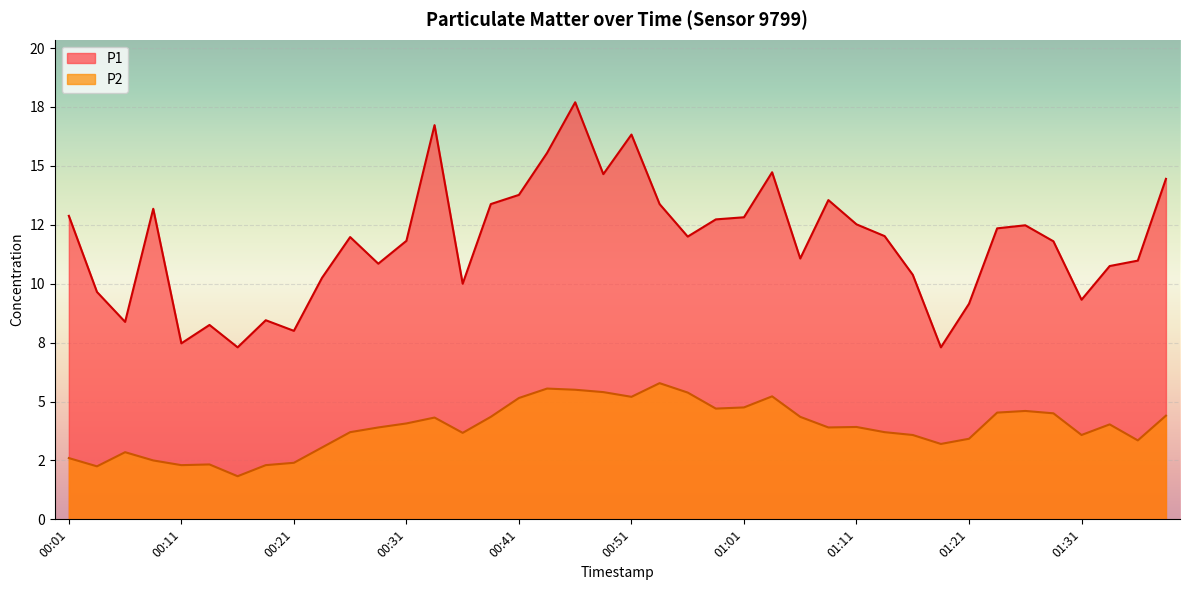

Reading left to right, list all the values displayed in this chart.

P1: 12.9	9.7	8.4	13.2	7.5	8.2	7.3	8.4	8.0	10.2	12.0	10.8	11.8	16.7	10.0	13.4	13.8	15.6	17.7	14.7	16.3	13.4	12.0	12.7	12.8	14.7	11.1	13.6	12.5	12.0	10.4	7.3	9.2	12.3	12.5	11.8	9.3	10.8	11.0	14.4
P2: 2.6	2.2	2.9	2.5	2.3	2.3	1.8	2.3	2.4	3.0	3.7	3.9	4.1	4.3	3.7	4.3	5.2	5.5	5.5	5.4	5.2	5.8	5.4	4.7	4.8	5.2	4.3	3.9	3.9	3.7	3.6	3.2	3.4	4.5	4.6	4.5	3.6	4.0	3.4	4.4